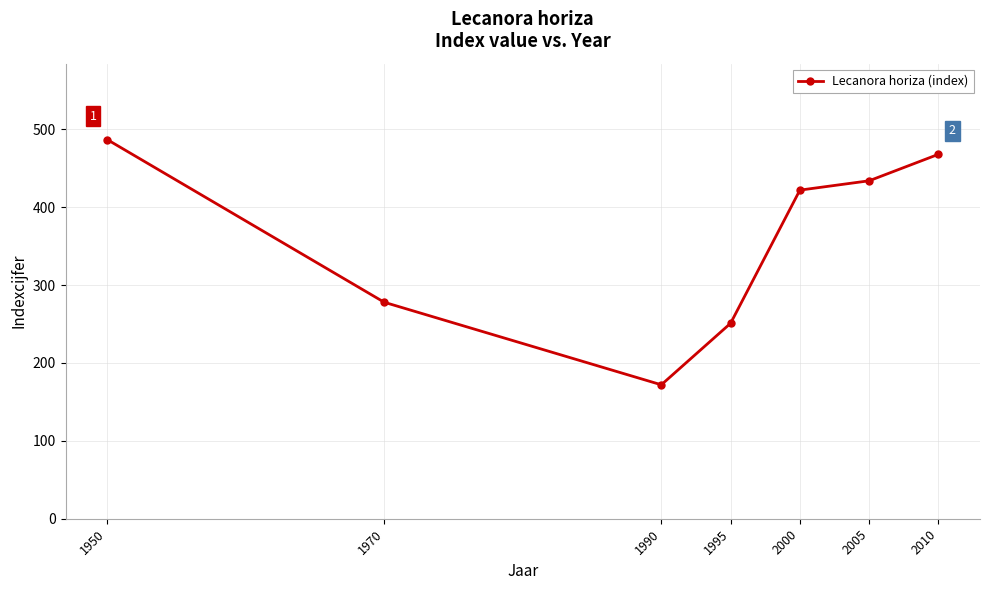

How many lines are shown in the chart?

1